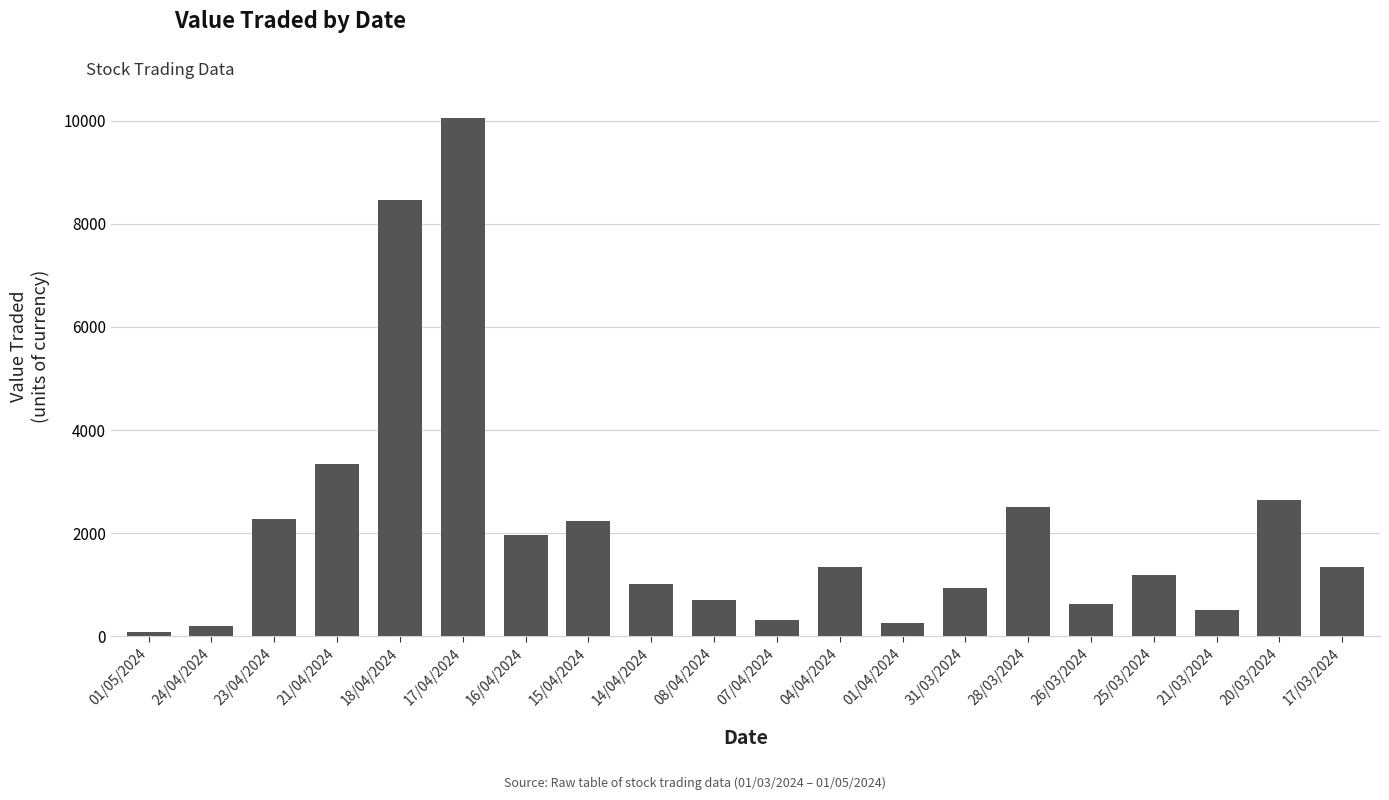

What is the sum of the values at 15/04/2024 and 26/03/2024?

2865